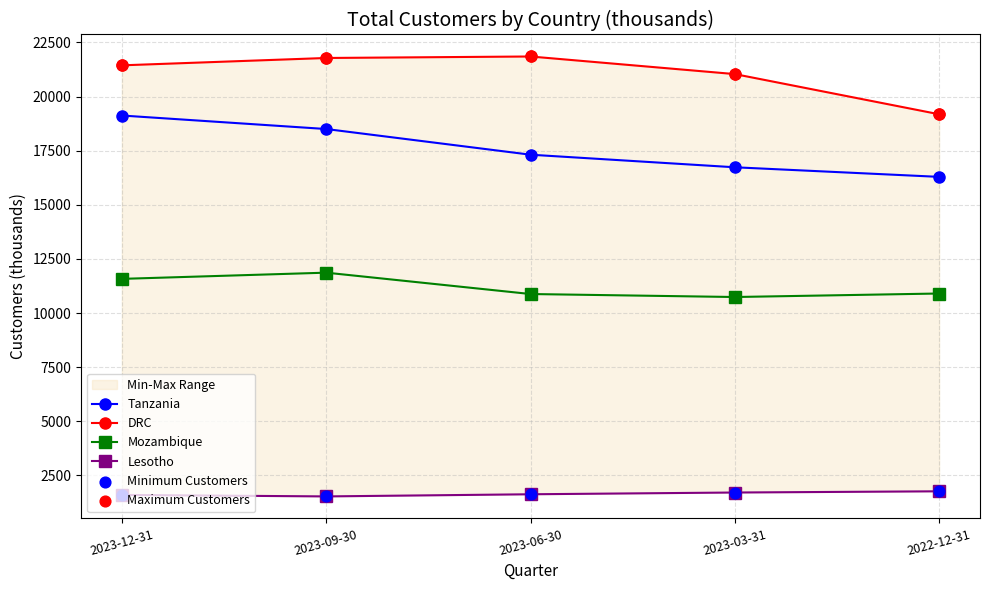

At which category is the sum across all series the highest?

2023-09-30